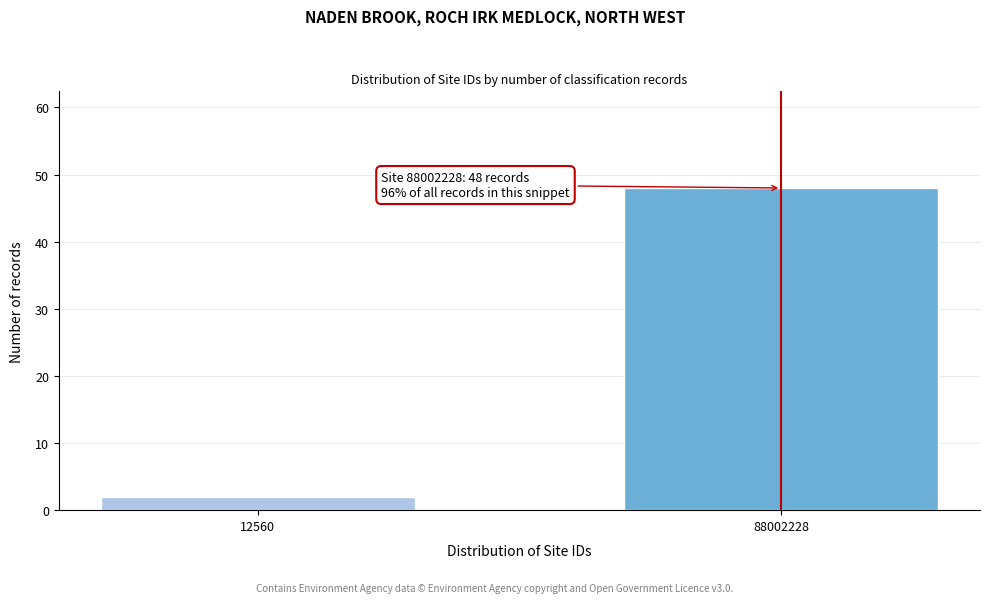

Reading left to right, transcribe all the data shown in this chart.

12560=2	88002228=48